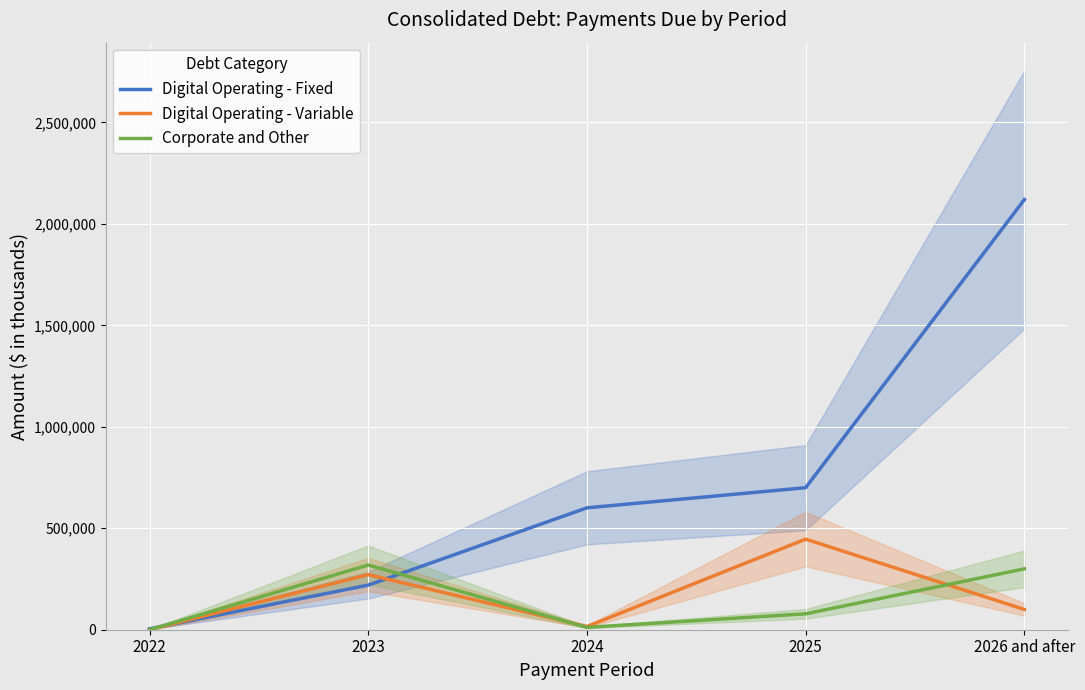

True or false: Corporate and Other has a value of 78422 at 2025.

True